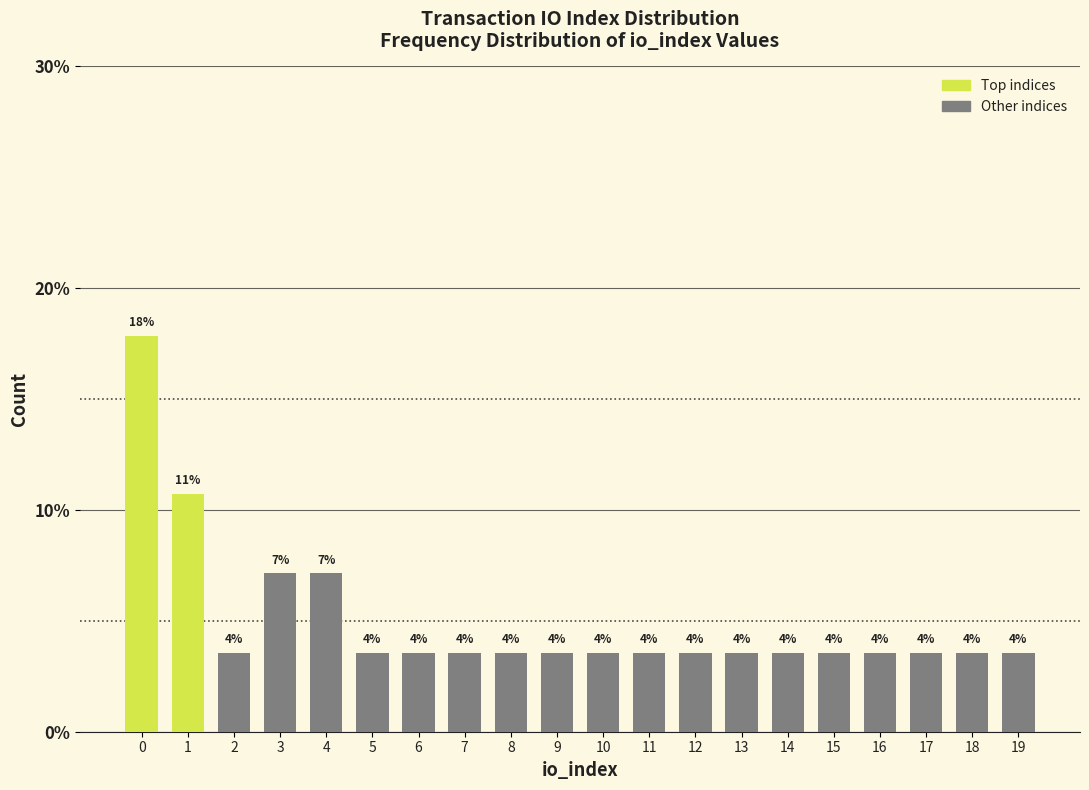

Does the chart contain any negative values?

No